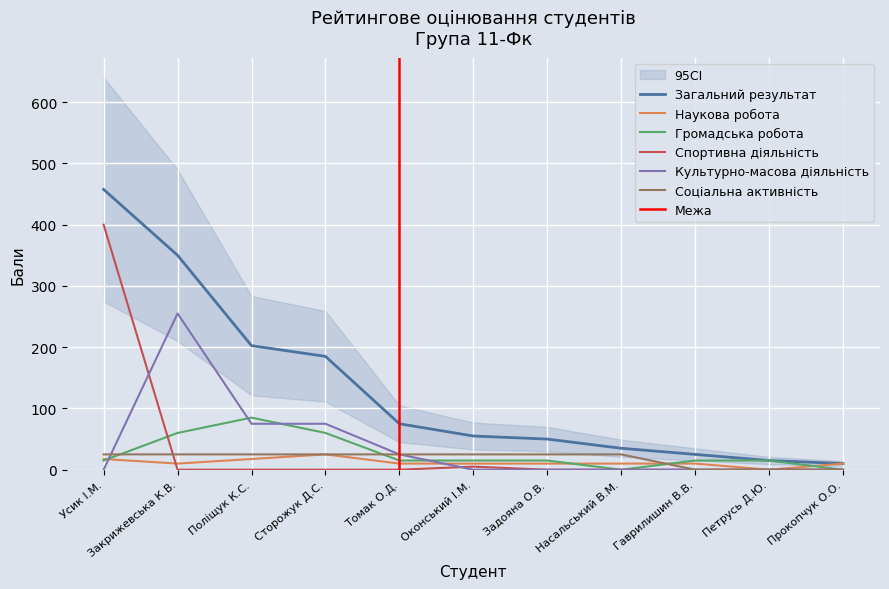

Count the number of categories in the chart.

11